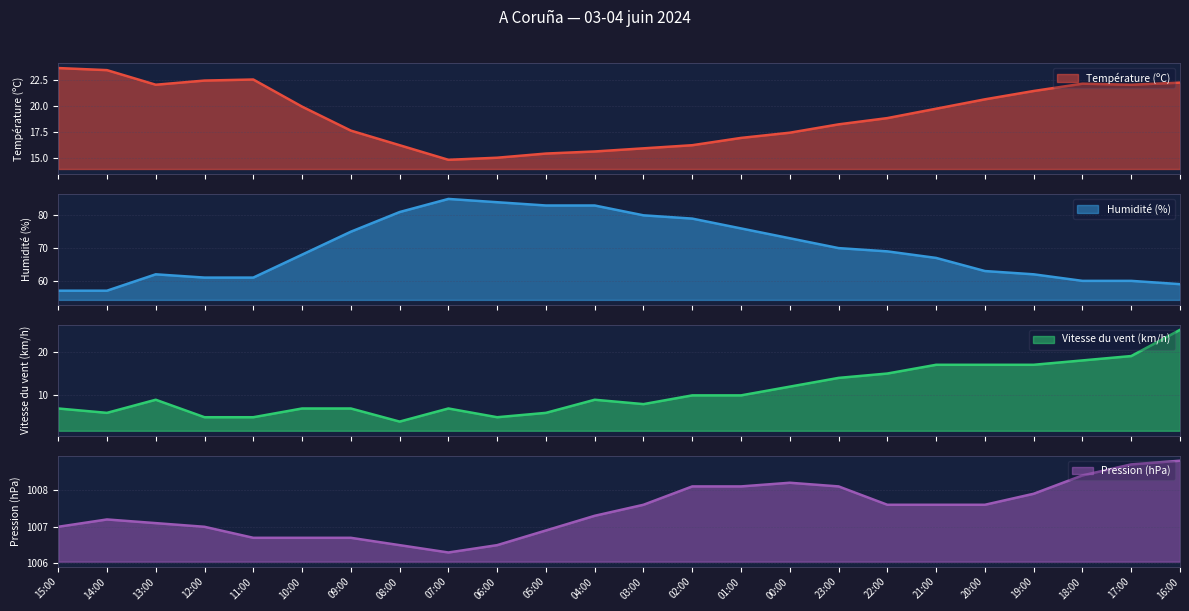

In Pression (hPa), how many points are lower than both neighbors (excluding endpoints)?

1